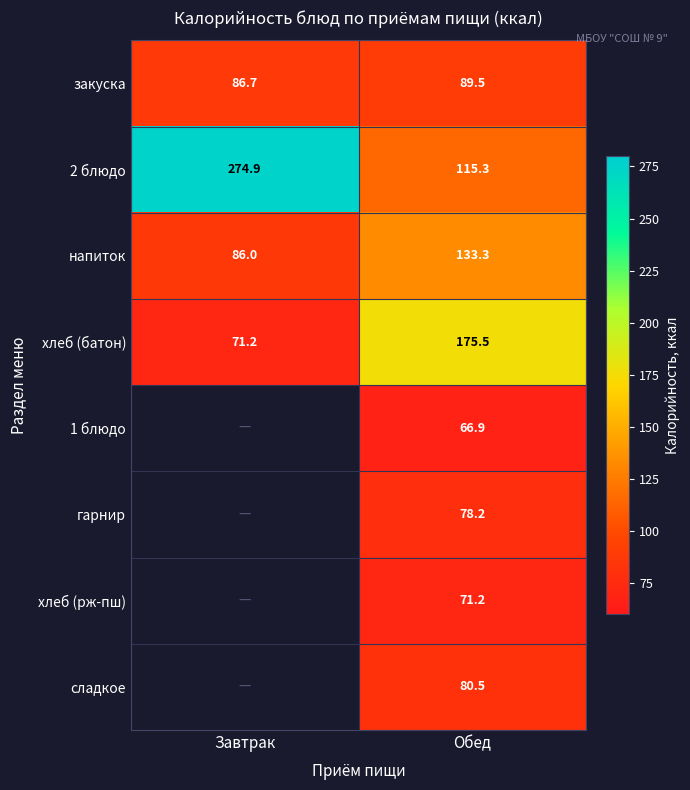

What is the difference between the maximum and minimum values in the хлеб (батон) series?

104.3